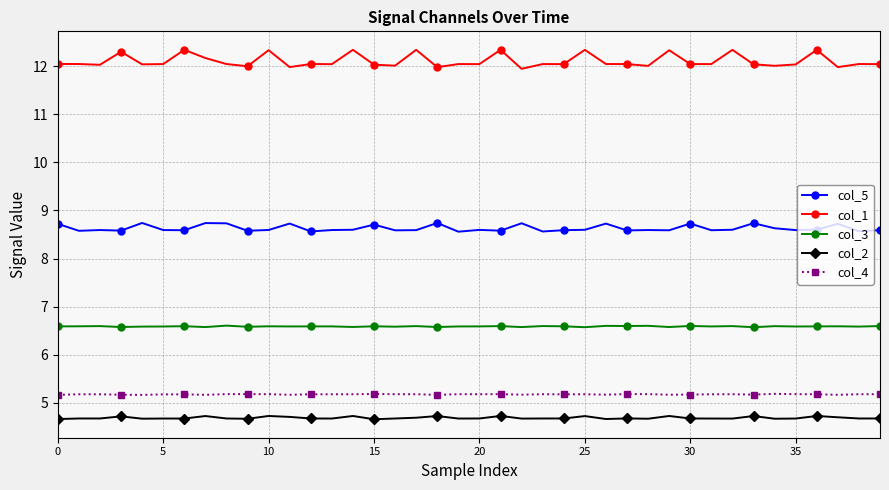

What is the sum of all col_4 values?

206.8